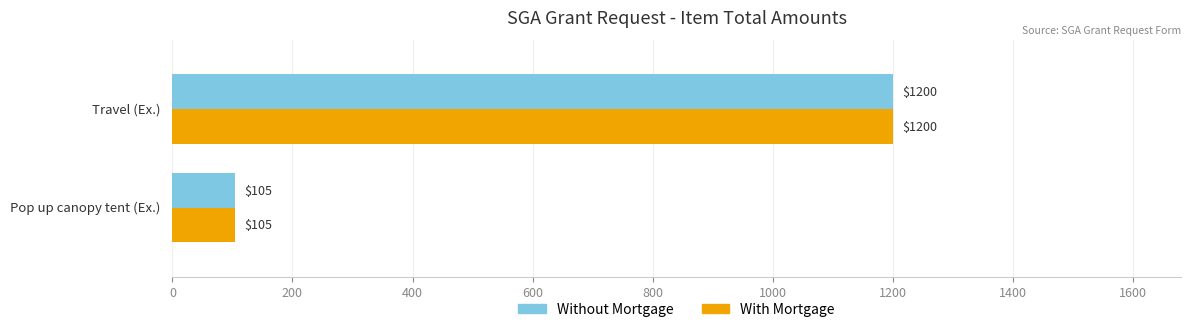

What is the smallest value displayed?

105